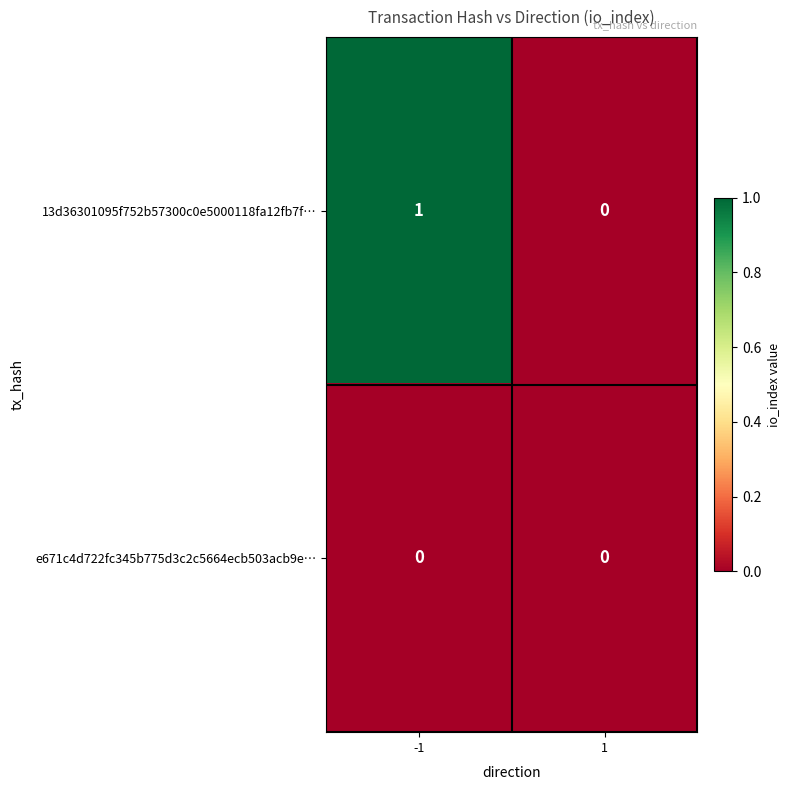

Which label corresponds to the largest value in the chart?

-1